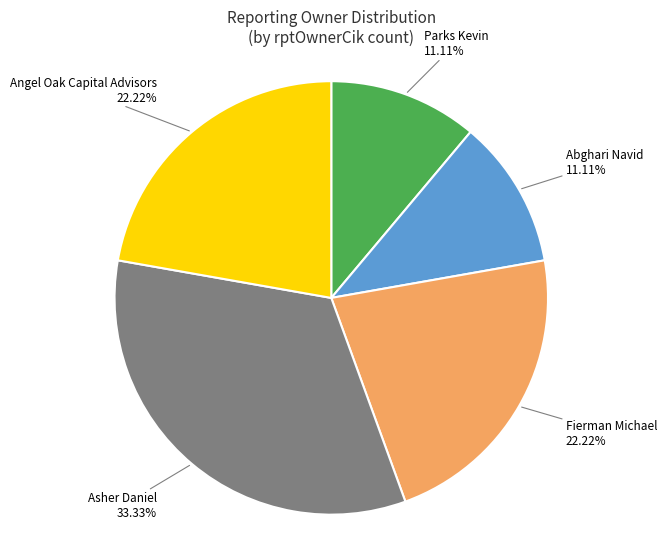

Between Abghari Navid and Fierman Michael, which is larger?

Fierman Michael